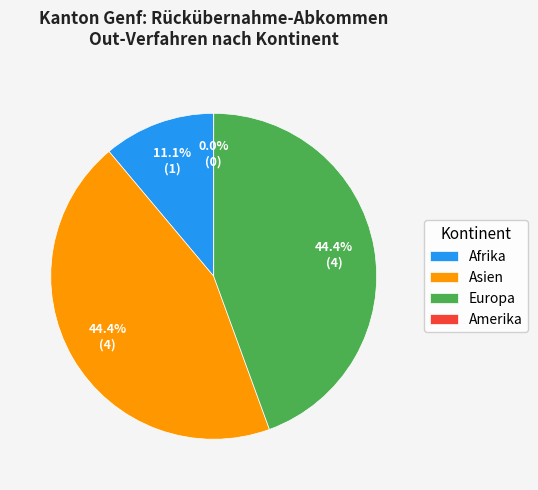

Combined, do Afrika and Amerika account for over 50%?

No